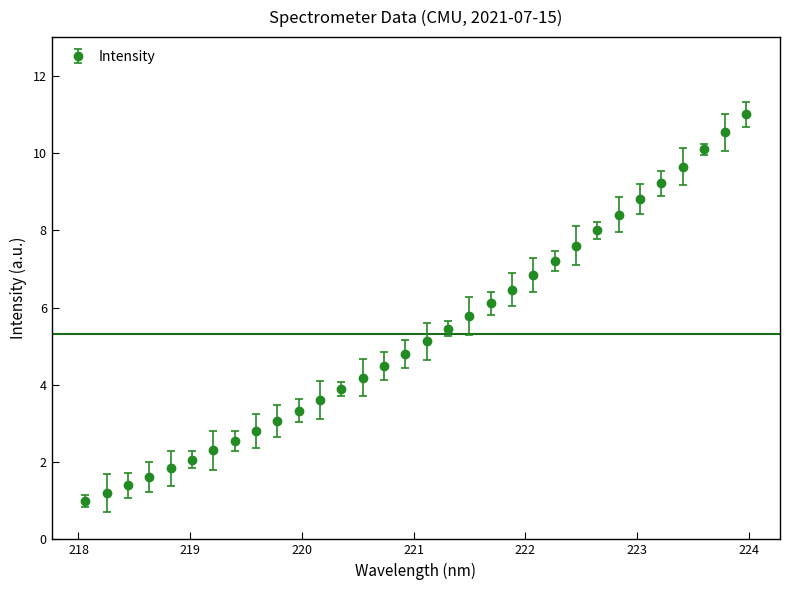

What is the maximum value shown in the chart?

11.0